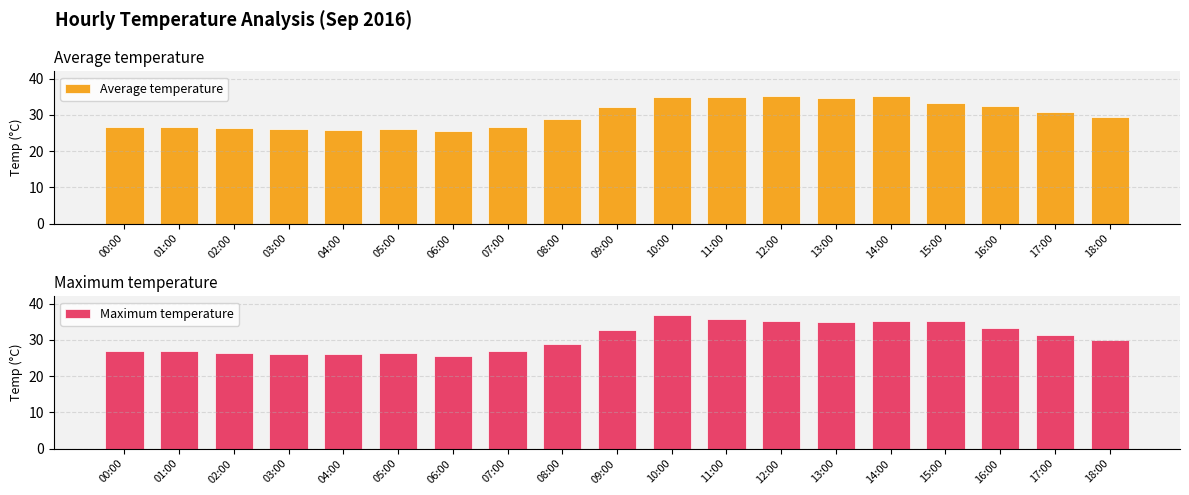

The value of Average temperature at 17:00 is 6.2. True or false?

False